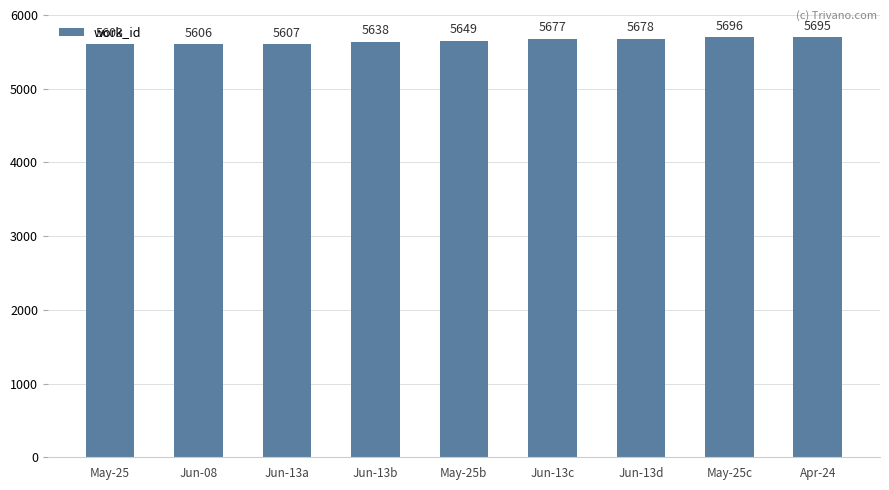

What is the average value?

5650